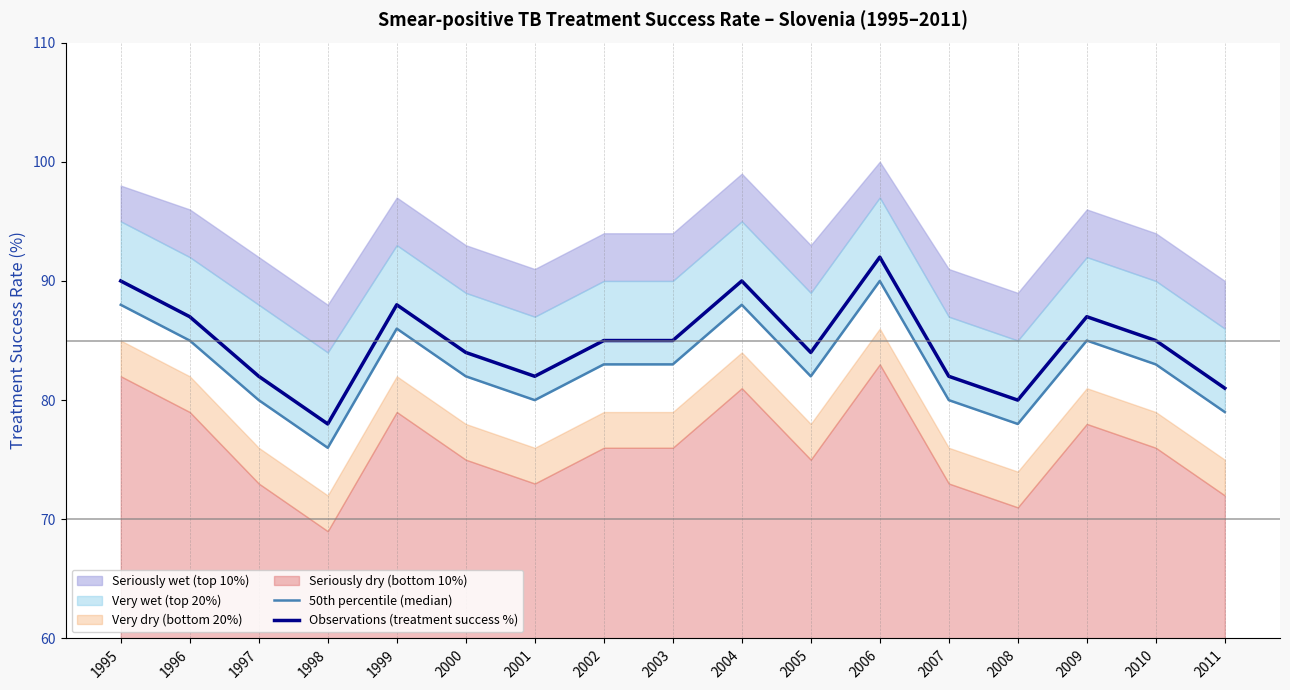

Count the number of categories in the chart.

17